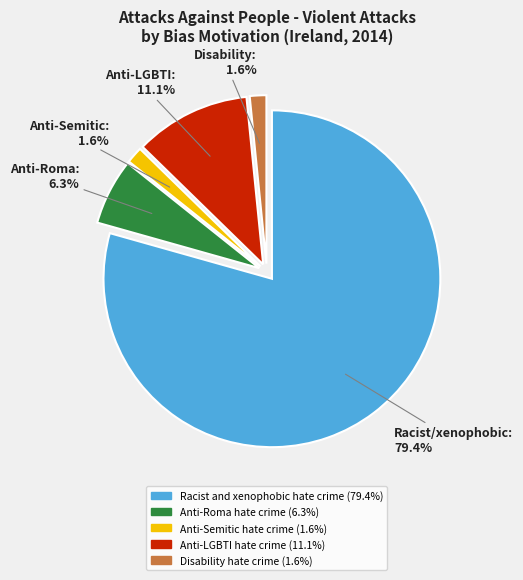

To the nearest percent, what is the combined percentage of Disability hate crime and Racist and xenophobic hate crime?

81%